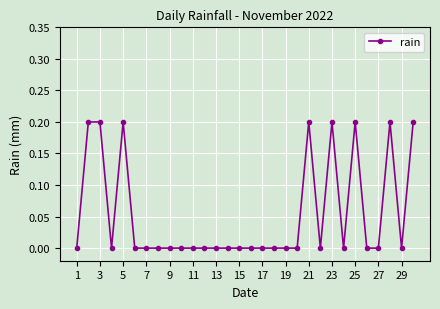

What is the value of the 5th point from the left?

0.2